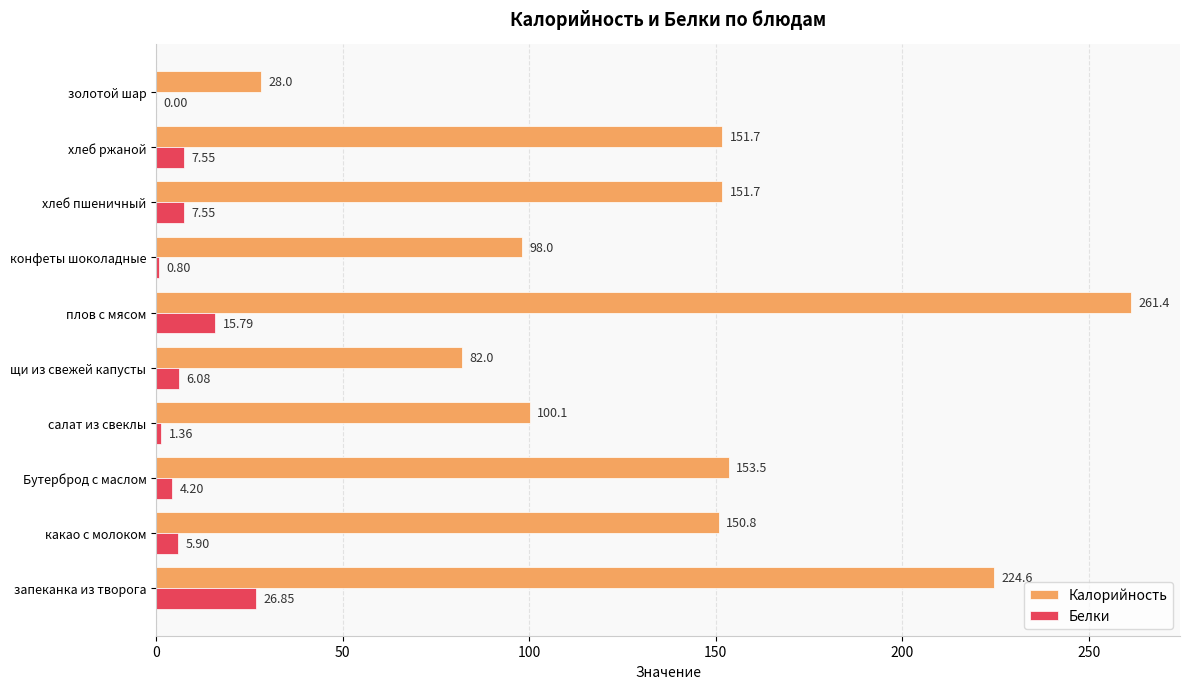

Between какао с молоком and золотой шар, which series saw the biggest shift?

Калорийность